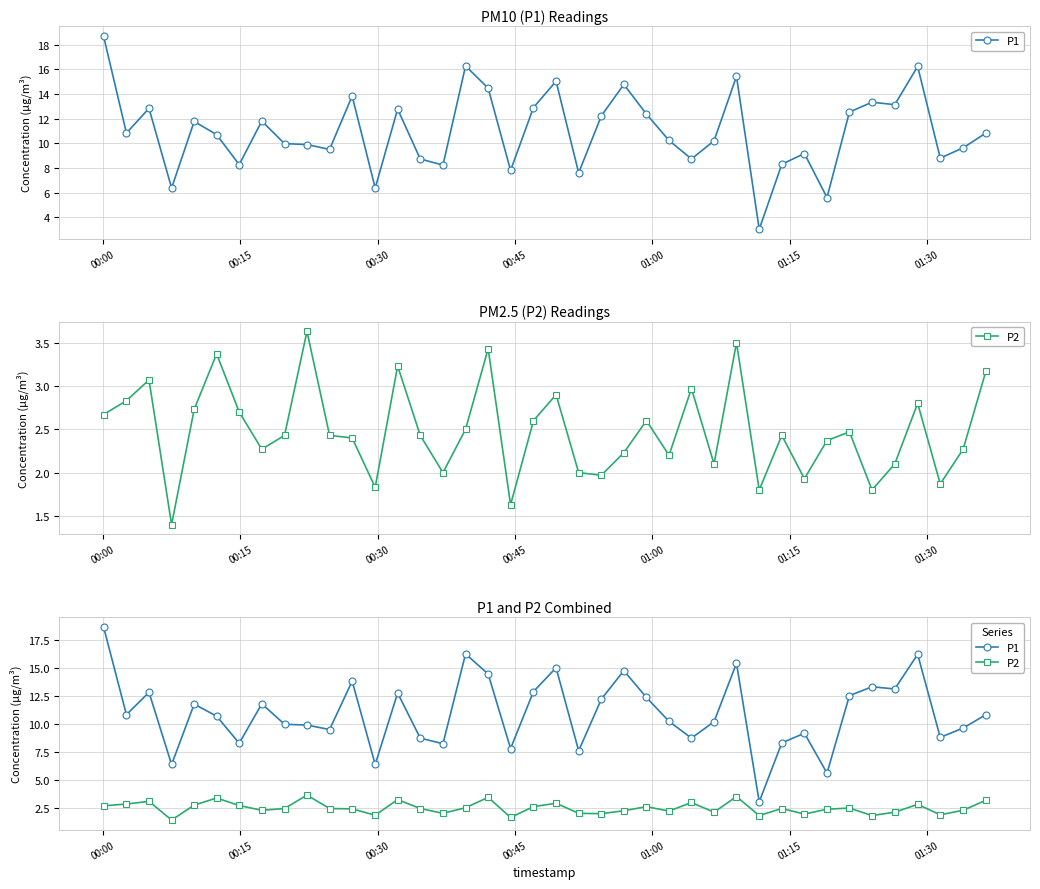

What are all the series names shown in the legend?

P1, P2